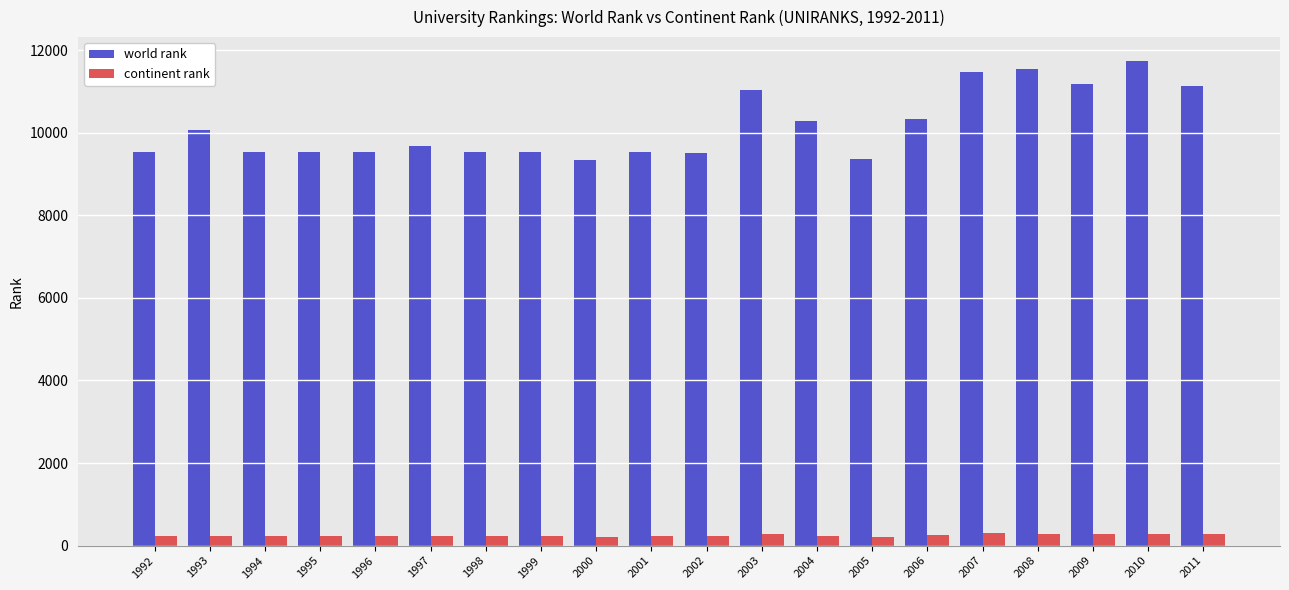

What is the maximum value shown in the chart?

11728